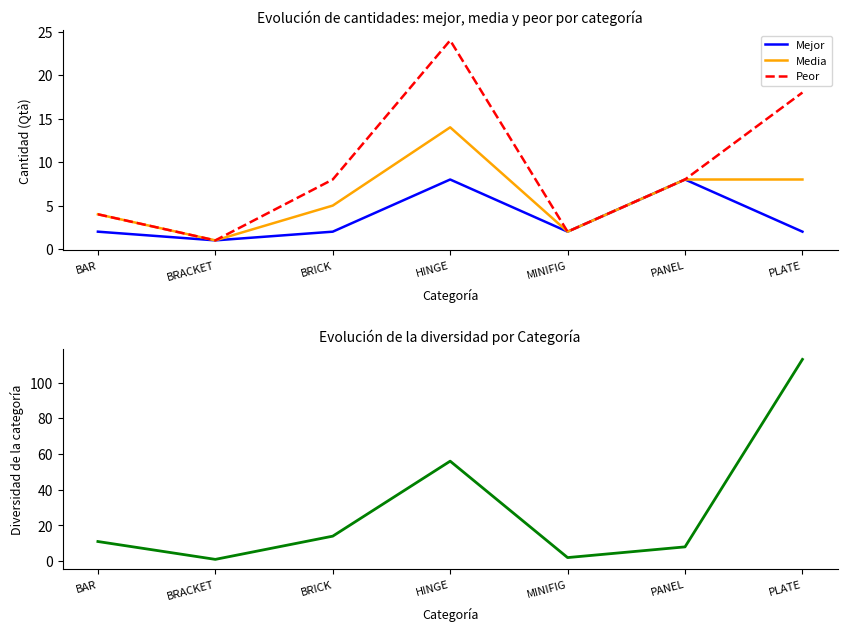

True or false: Mejor and Diversidad intersect in this chart.

False